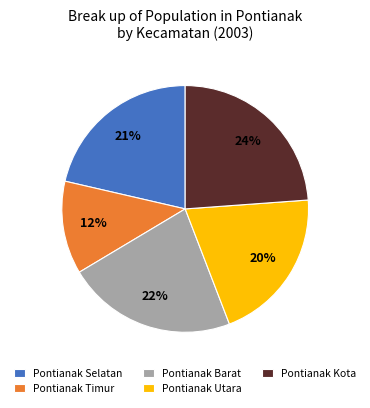

Approximately how many times larger is the value at Pontianak Selatan compared to Pontianak Utara?

1.1